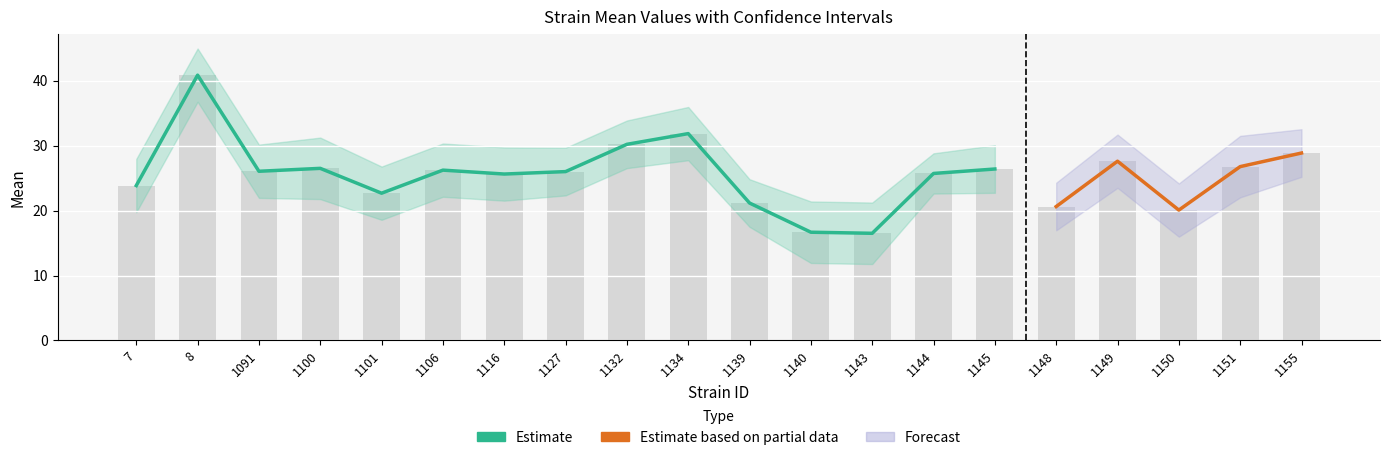

Which category has the lowest value across all series?

1143